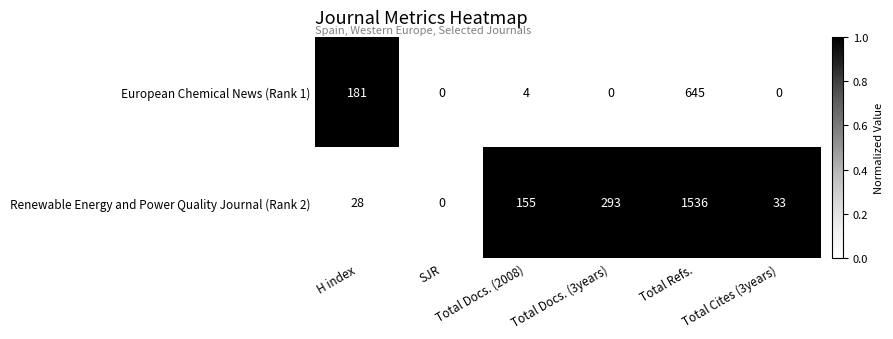

What is the difference between the maximum and minimum values in the Renewable Energy and Power Quality Journal (Rank 2) series?

1536